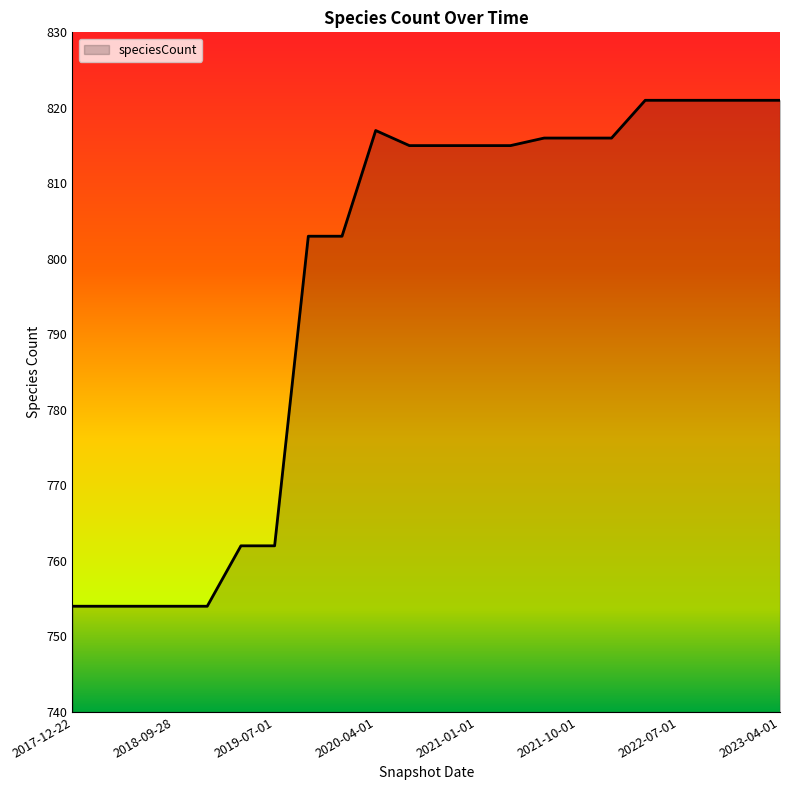

What is the difference between the maximum and minimum values?

67